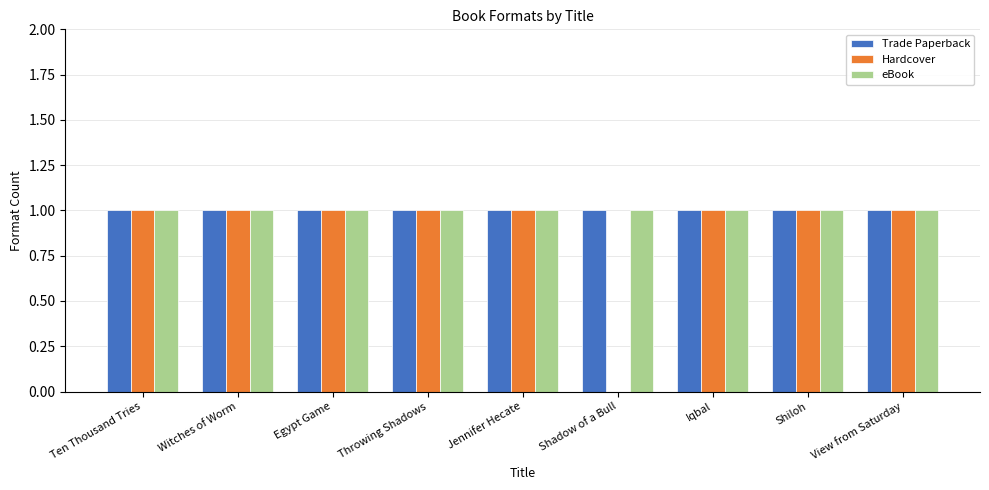

What is the sum of all eBook values?

9